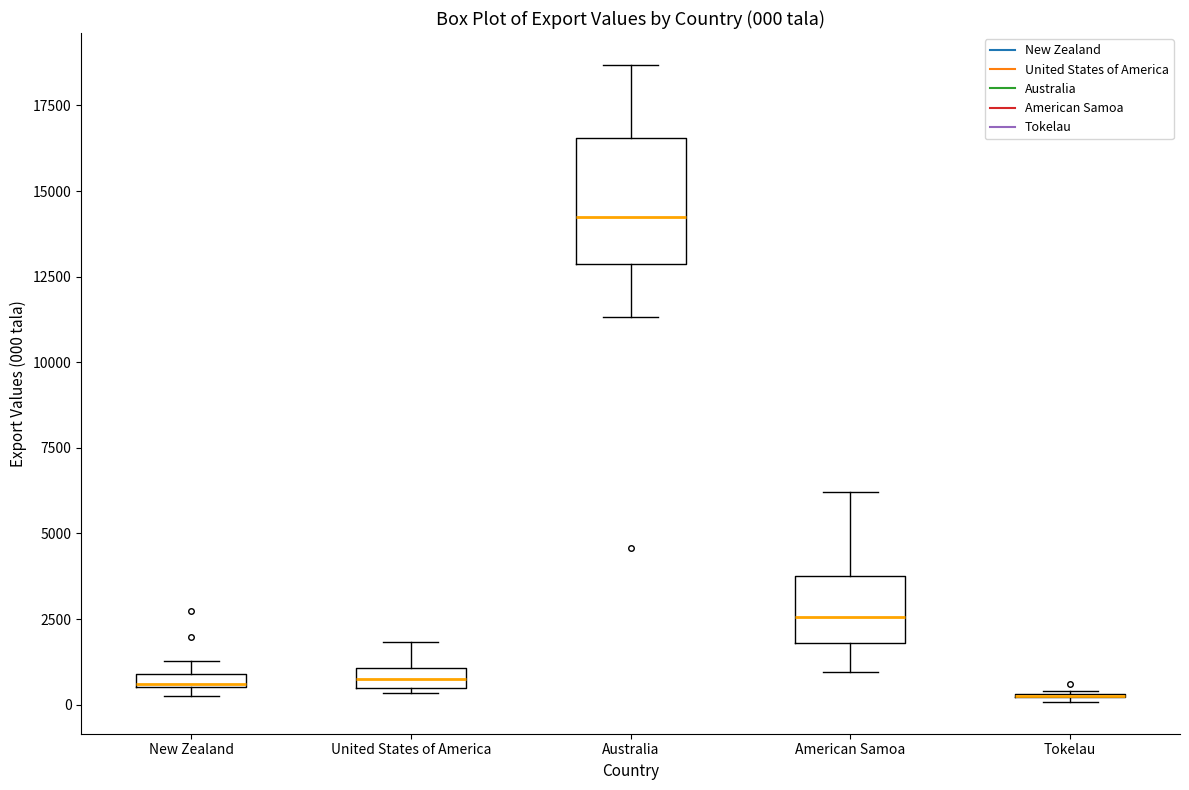

Which box is the tallest, from its lower edge to its upper edge?

Australia